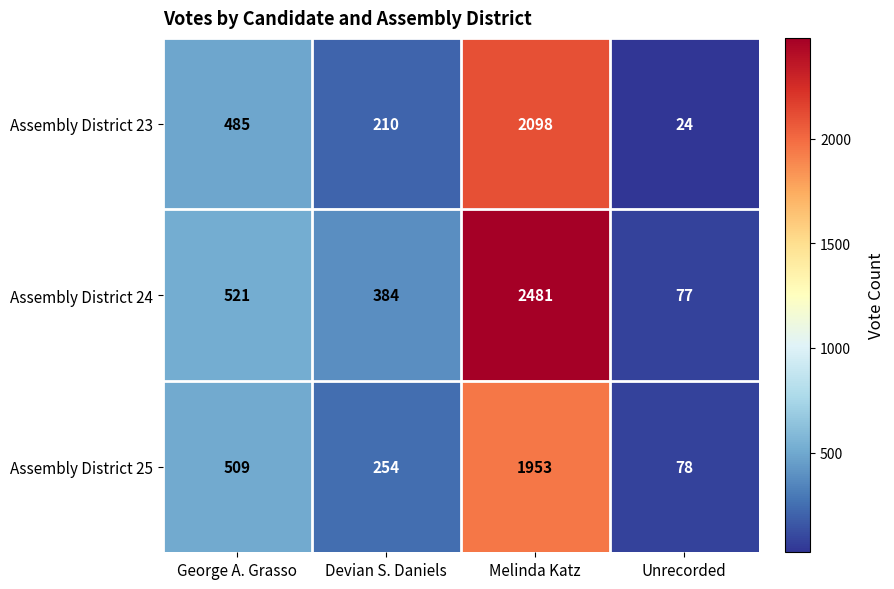

What is the maximum value for Assembly District 25?

1953